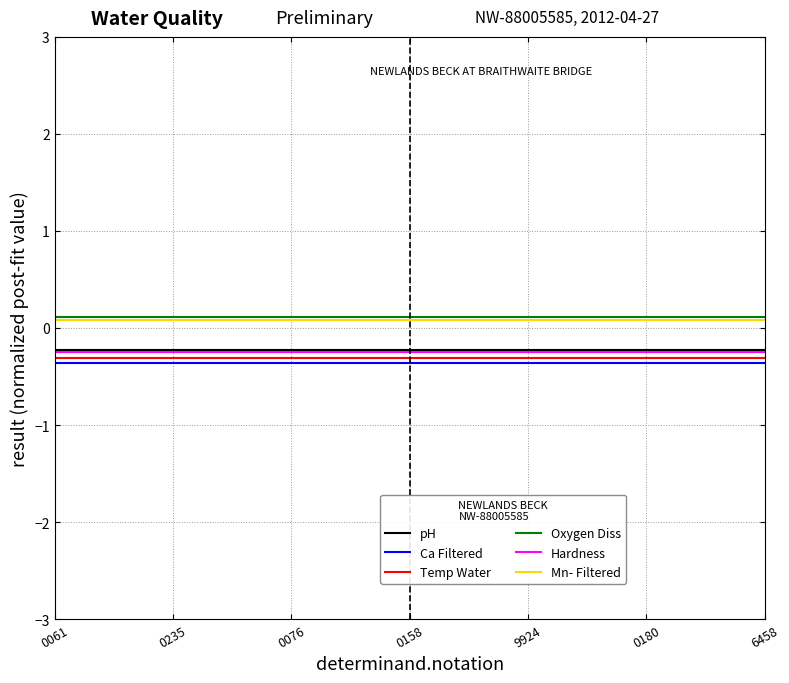

What is the smallest value displayed?

-0.4